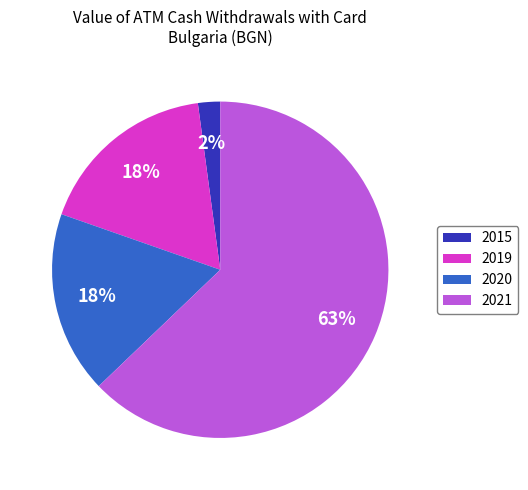

Between 2019 and 2021, which is larger?

2021